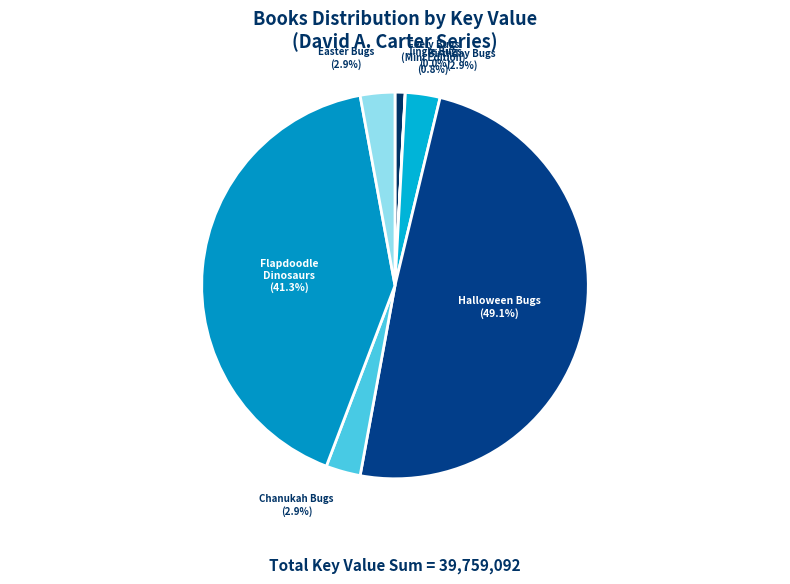

Is there a majority slice in this chart?

No